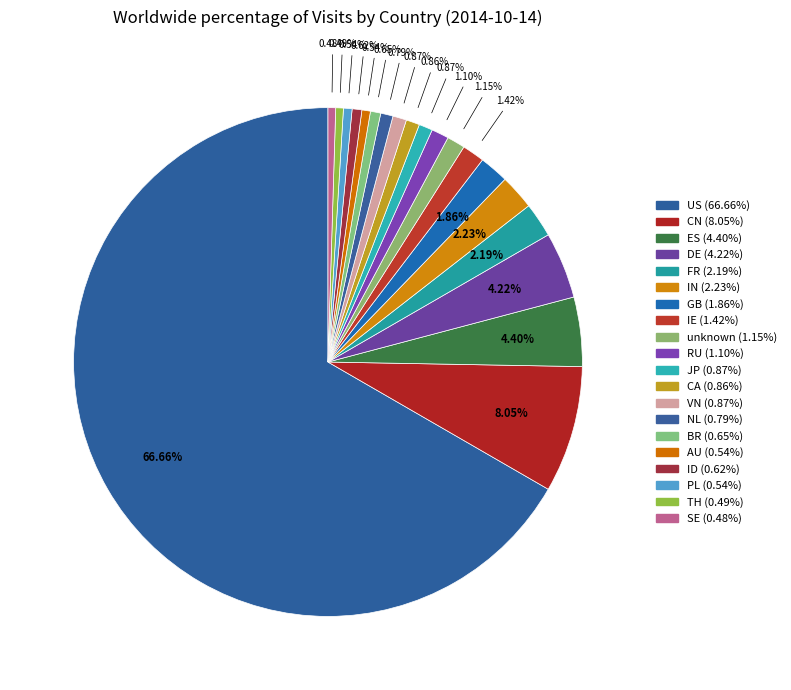

Count the number of slices in the pie.

20